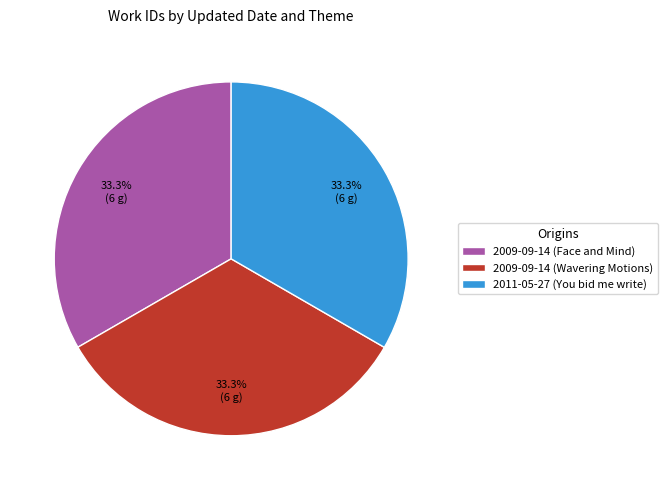

What percentage do 2009-09-14 (Face and Mind) and 2011-05-27 (You bid me write) together represent?

66.7%